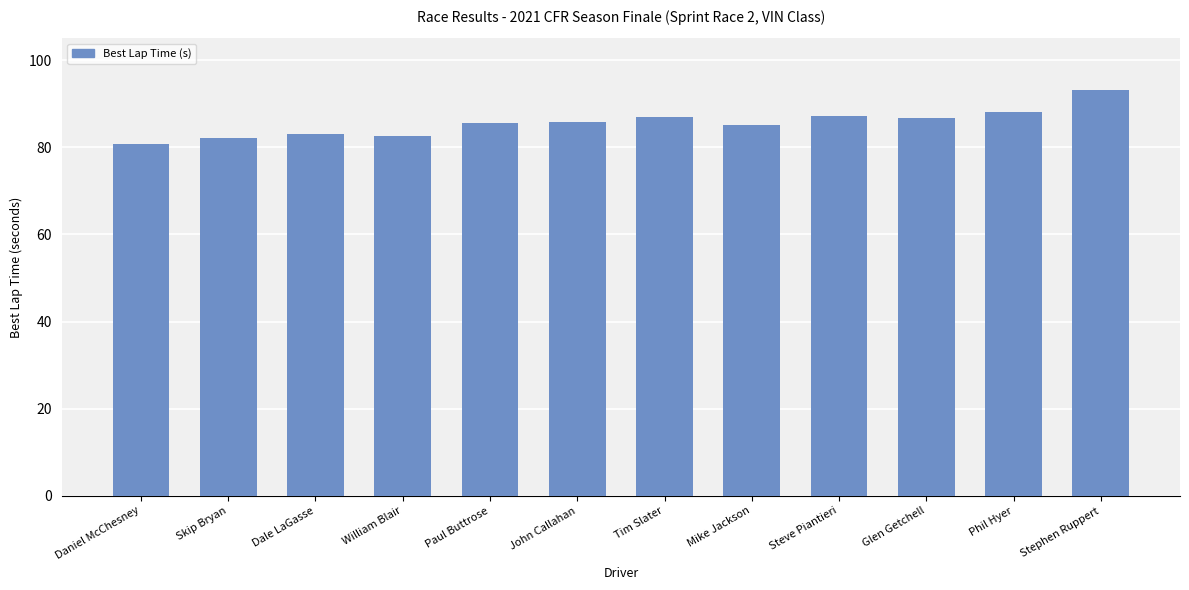

What position from the right is William Blair?

9